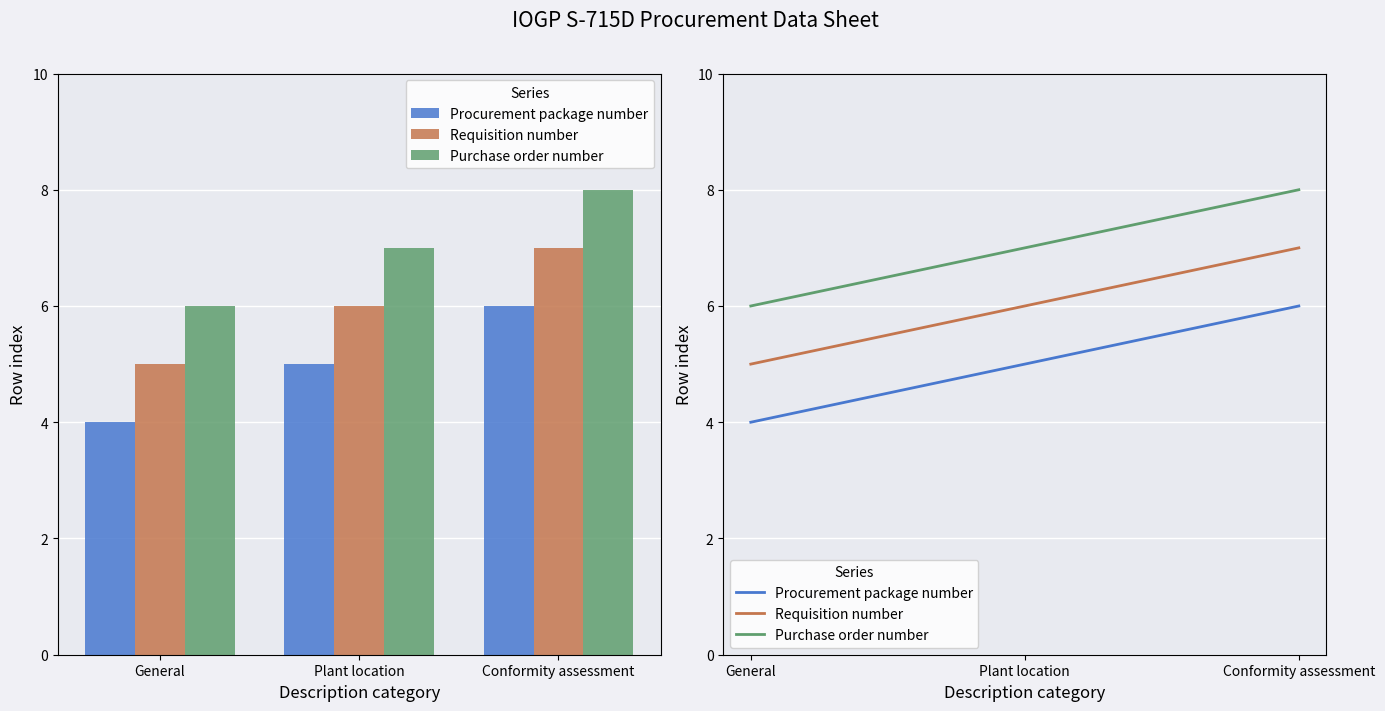

At which label does Procurement package number reach its peak?

Conformity assessment